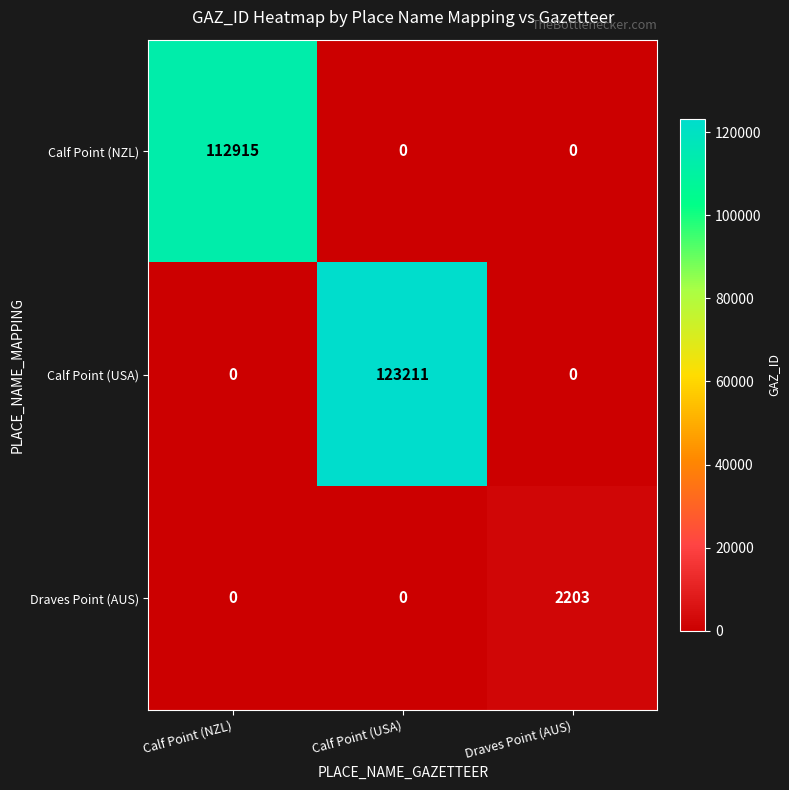

Is it true that Calf Point (USA) equals 84593 at Calf Point (USA)?

False